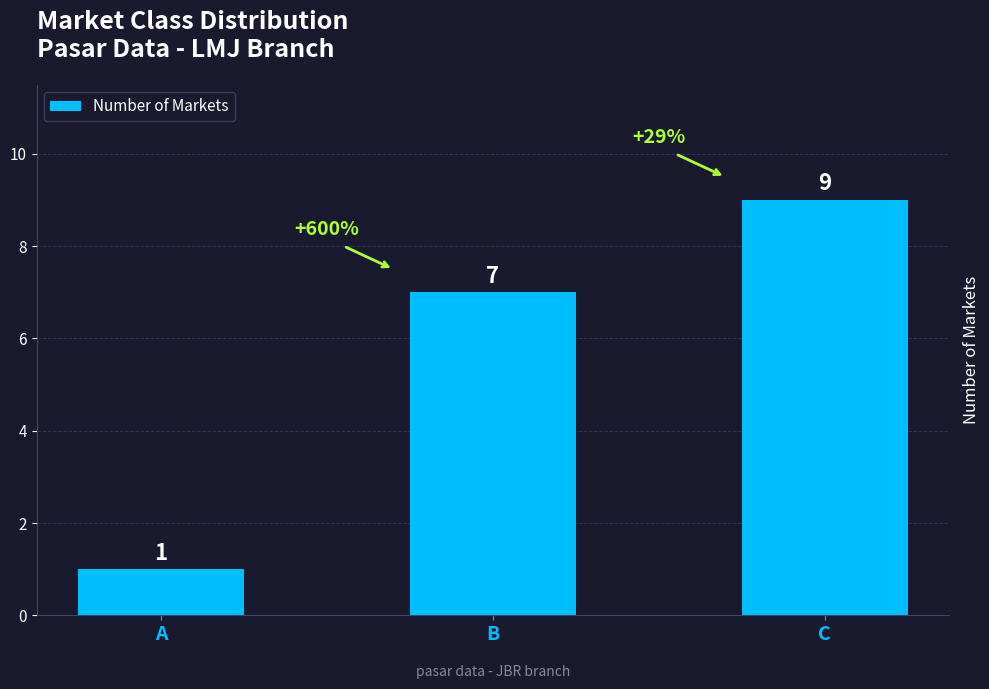

What is the greatest value displayed?

9